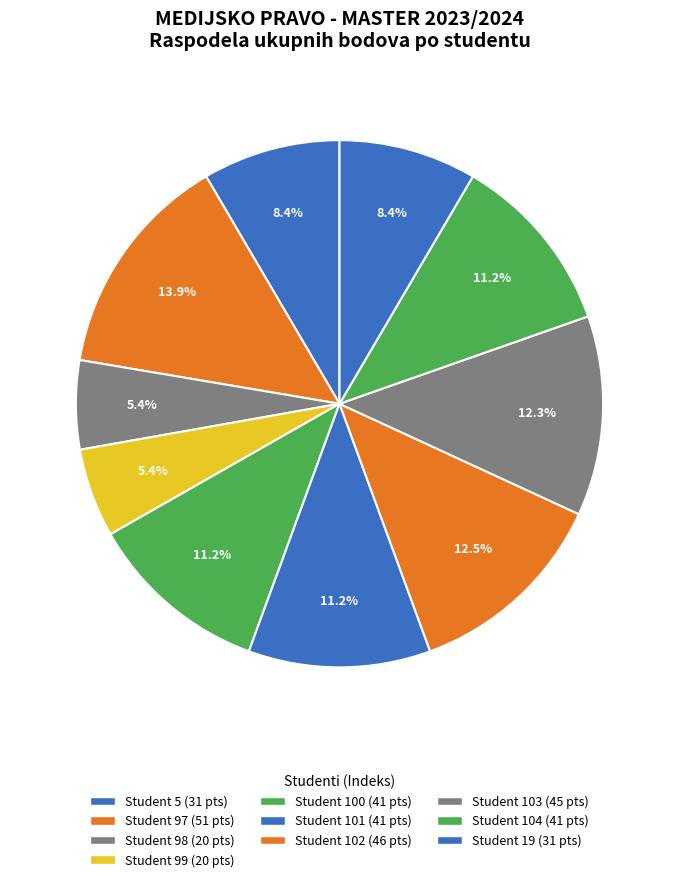

Count the number of slices in the pie.

10